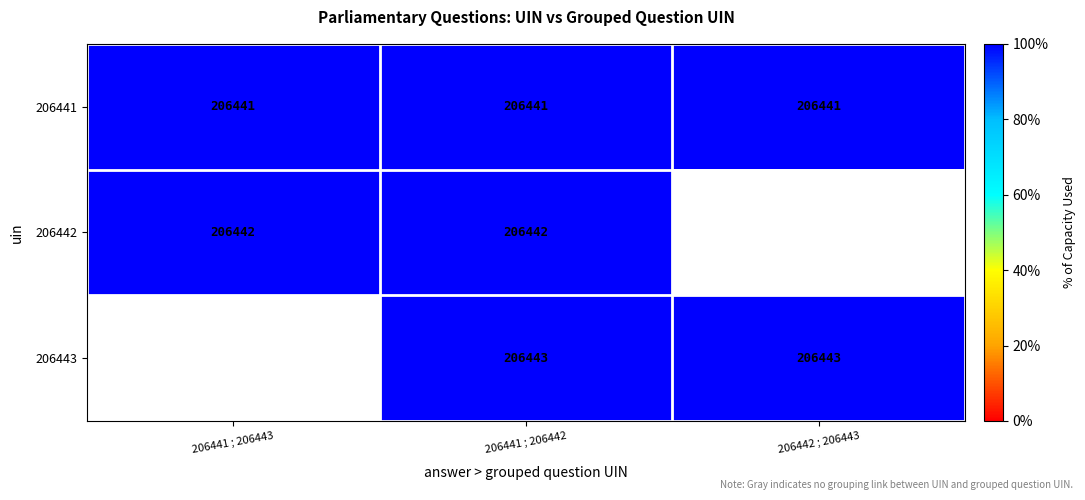

Which has a higher value, 2 or 0?

2